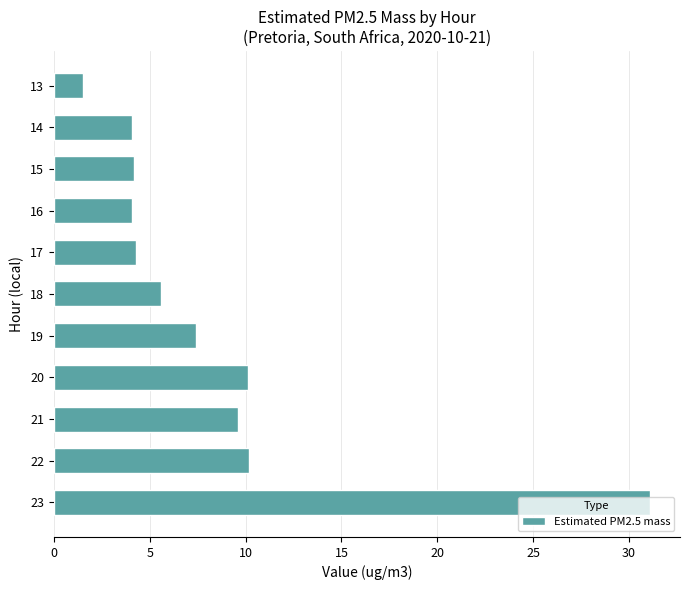

Approximately how many times larger is the value at 15 compared to 17?

1.0